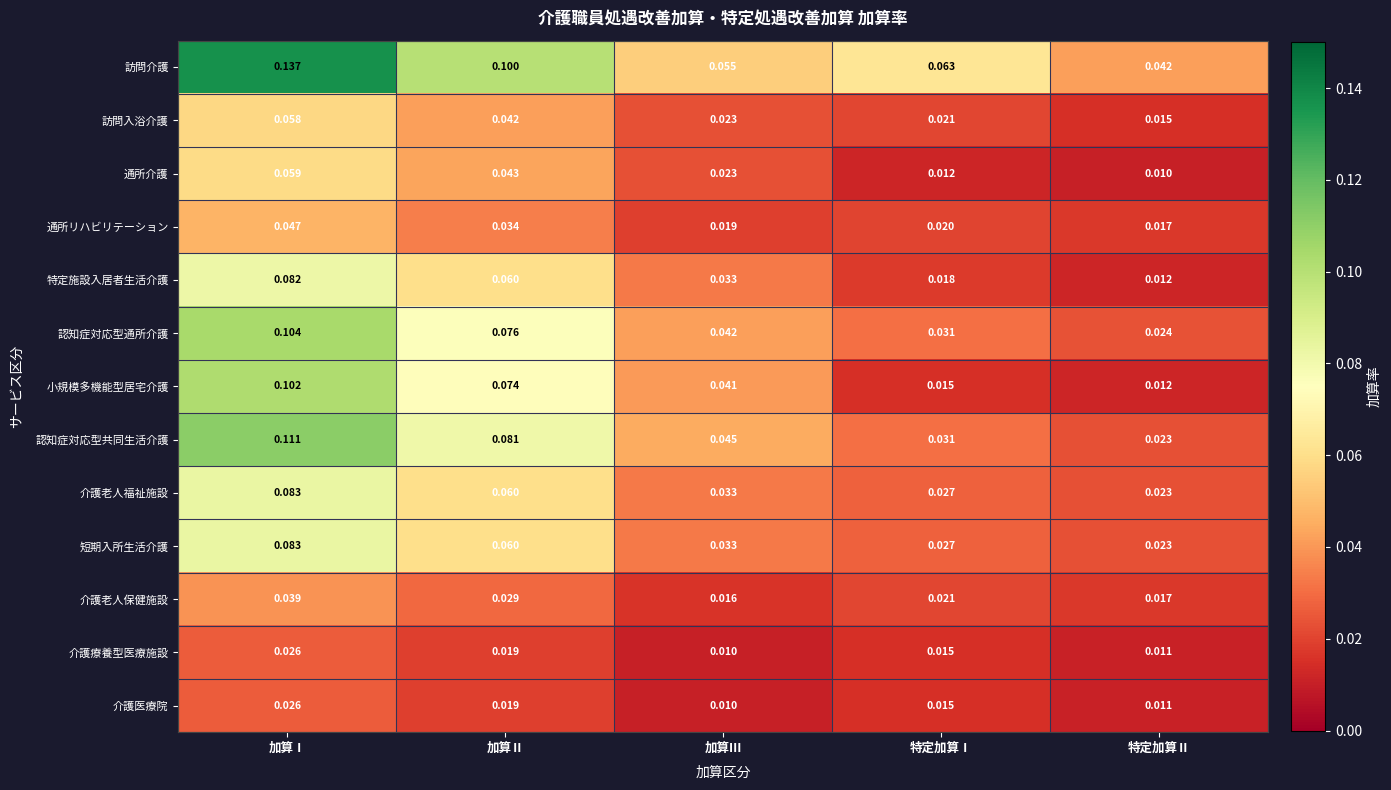

Which series has the largest total across all categories?

訪問介護